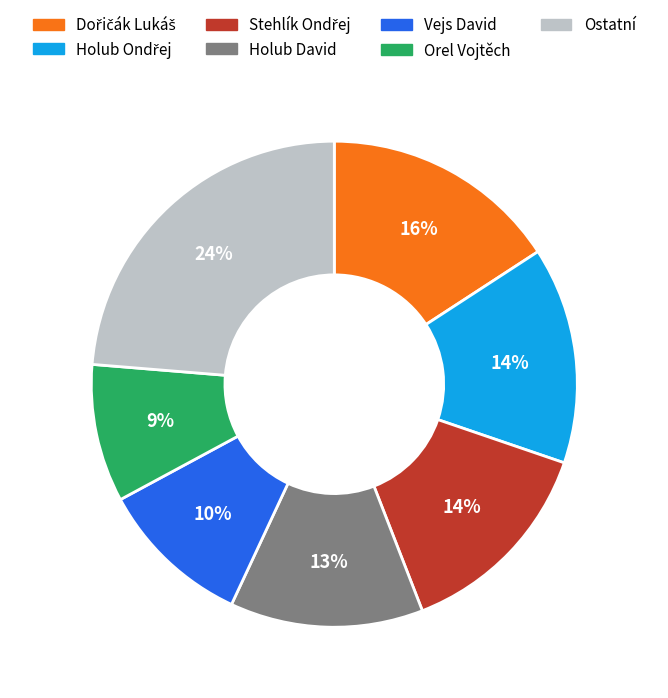

How many segments does this pie chart have?

7